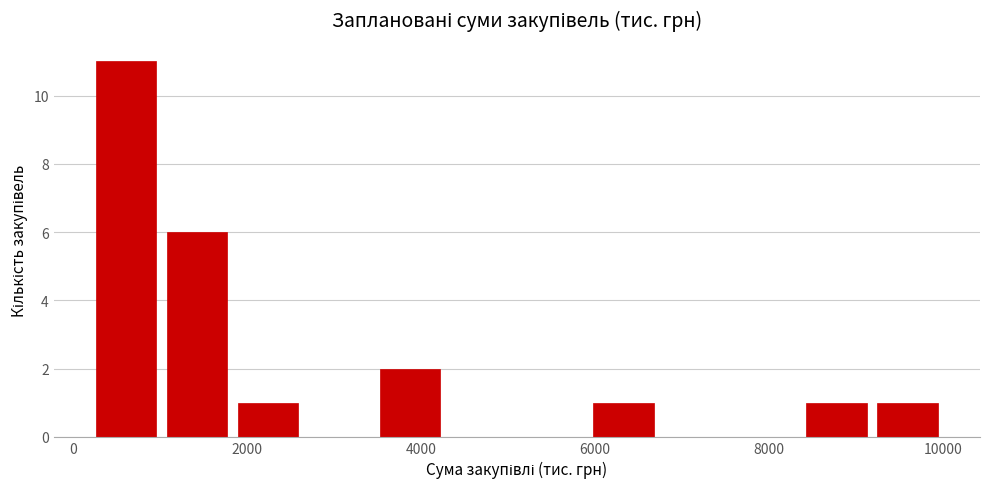

Reading left to right, transcribe this chart: for each bar, give the range it covers on the x-axis and its height. Neither the bar edges nor the heights are printed on the chart, so give them approximately, as read against the axes.

200 to 1000: 11
1000 to 1800: 6
1800 to 2600: 1
2600 to 3400: 0
3400 to 4200: 2
4200 to 5200: 0
5200 to 6000: 0
6000 to 6800: 1
6800 to 7600: 0
7600 to 8400: 0
8400 to 9200: 1
9200 to 10000: 1